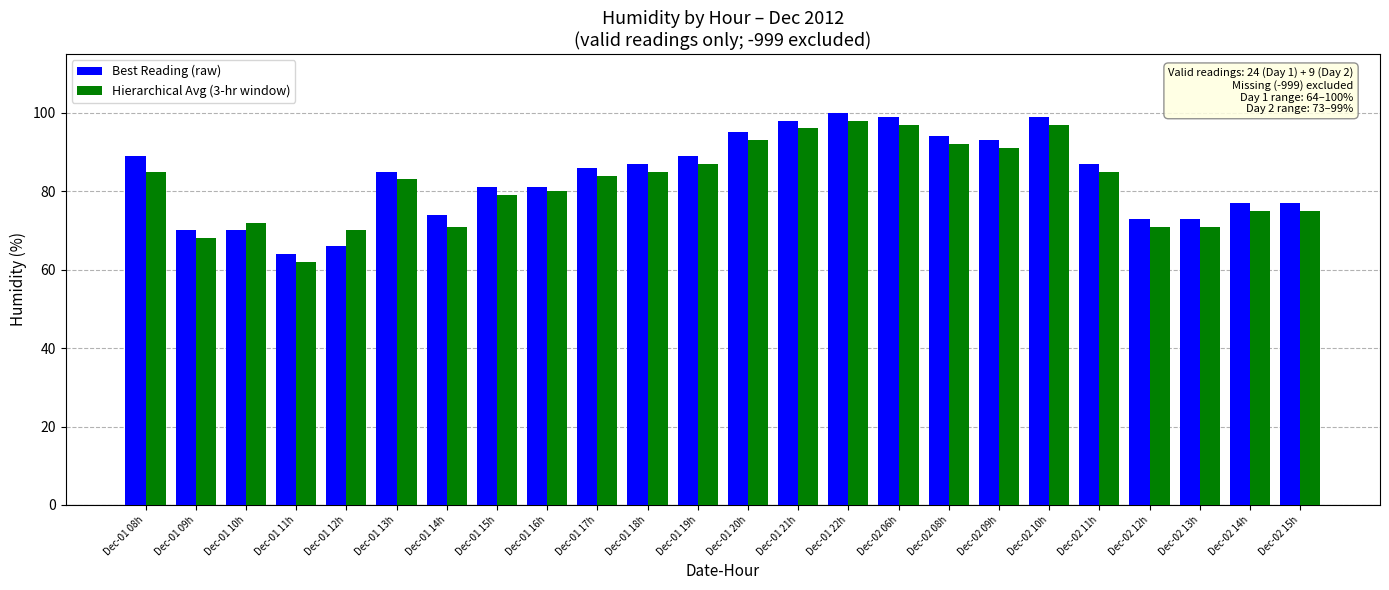

What is the value of the Best Reading (raw) bar at the 18th from the left?

93